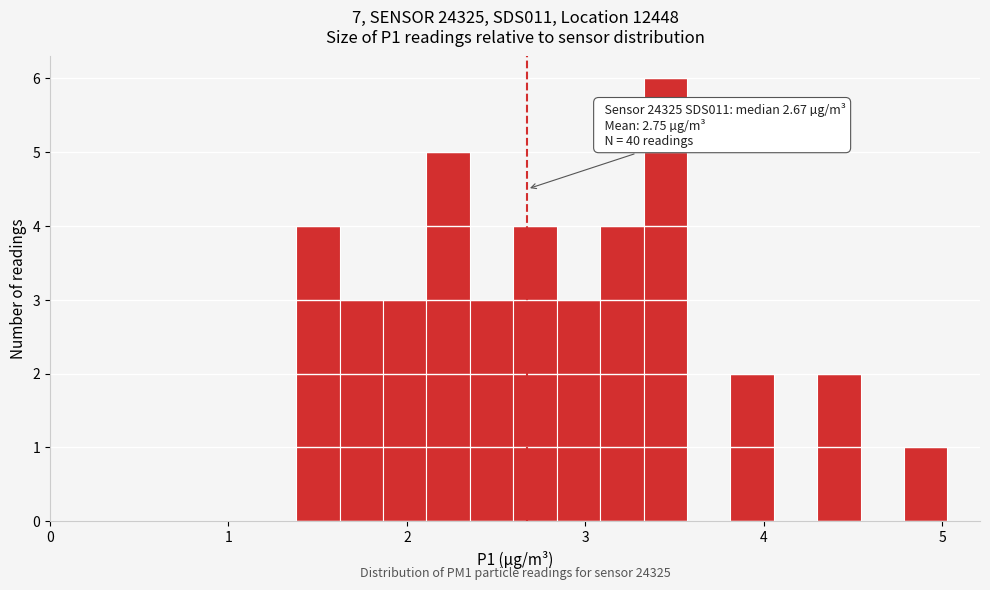

Read against the x-axis, roughly where is the centre of the tallest bar?

3.4